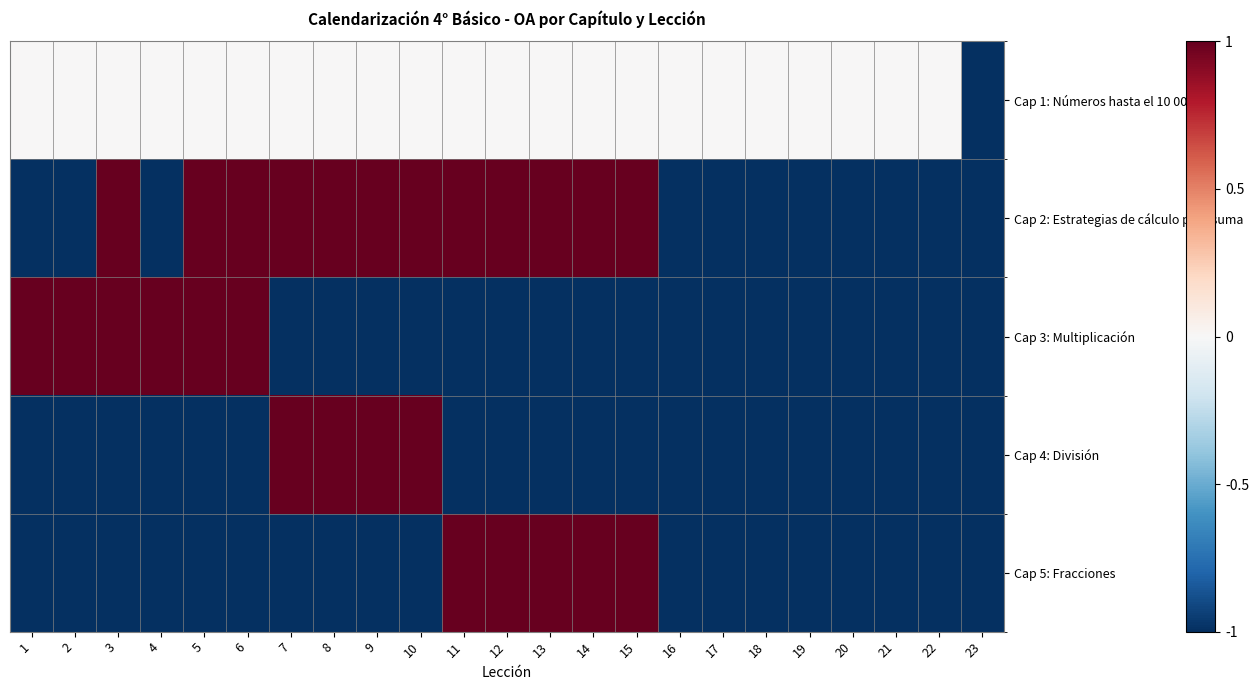

Reading right to left, extract all data points from this chart.

Cap 1: Números hasta el 10 000: 23=-1	22=0	21=0	20=0	19=0	18=0	17=0	16=0	15=0	14=0	13=0	12=0	11=0	10=0	9=0	8=0	7=0	6=0	5=0	4=0	3=0	2=0	1=0
Cap 2: Estrategias de cálculo para suma: 23=-1	22=-1	21=-1	20=-1	19=-1	18=-1	17=-1	16=-1	15=1	14=1	13=1	12=1	11=1	10=1	9=1	8=1	7=1	6=1	5=1	4=-1	3=1	2=-1	1=-1
Cap 3: Multiplicación: 23=-1	22=-1	21=-1	20=-1	19=-1	18=-1	17=-1	16=-1	15=-1	14=-1	13=-1	12=-1	11=-1	10=-1	9=-1	8=-1	7=-1	6=1	5=1	4=1	3=1	2=1	1=1
Cap 4: División: 23=-1	22=-1	21=-1	20=-1	19=-1	18=-1	17=-1	16=-1	15=-1	14=-1	13=-1	12=-1	11=-1	10=1	9=1	8=1	7=1	6=-1	5=-1	4=-1	3=-1	2=-1	1=-1
Cap 5: Fracciones: 23=-1	22=-1	21=-1	20=-1	19=-1	18=-1	17=-1	16=-1	15=1	14=1	13=1	12=1	11=1	10=-1	9=-1	8=-1	7=-1	6=-1	5=-1	4=-1	3=-1	2=-1	1=-1